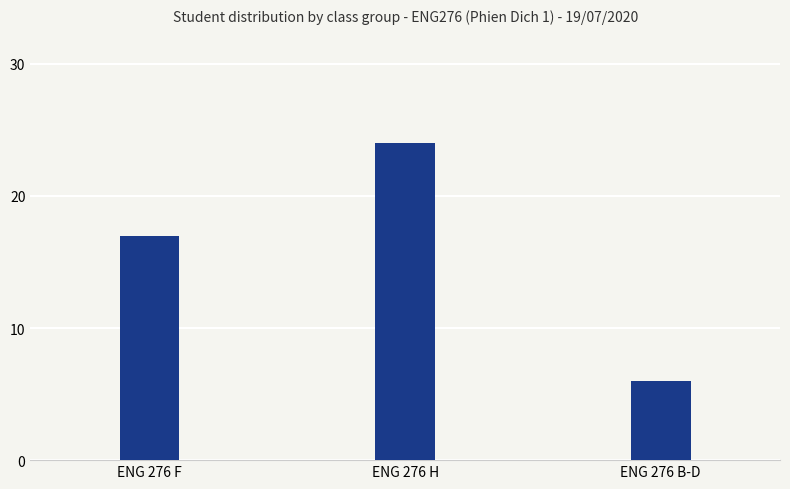

What is the change in value from ENG 276 F to ENG 276 H?

+7